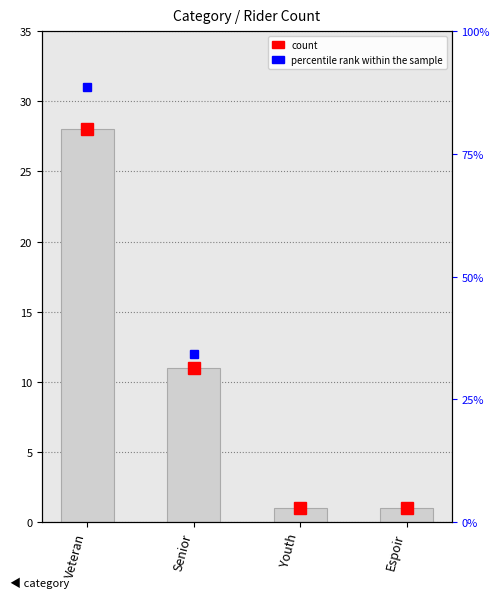

Reading left to right, transcribe all the data shown in this chart.

Veteran=28	Senior=11	Youth=1	Espoir=1